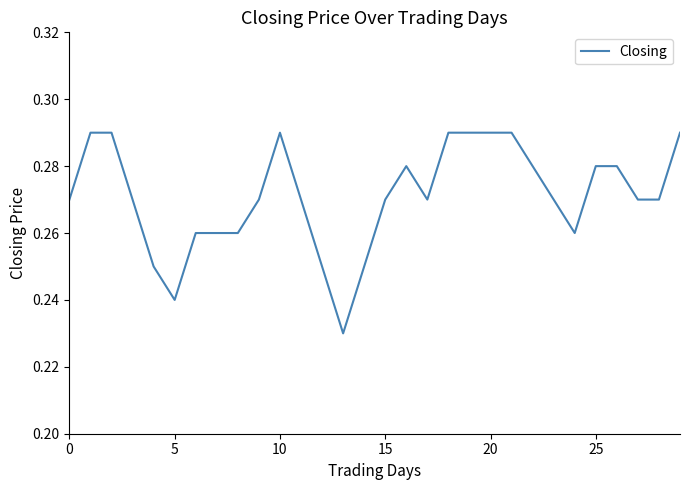

The chart shows a value of 0.4 at 15. True or false?

False